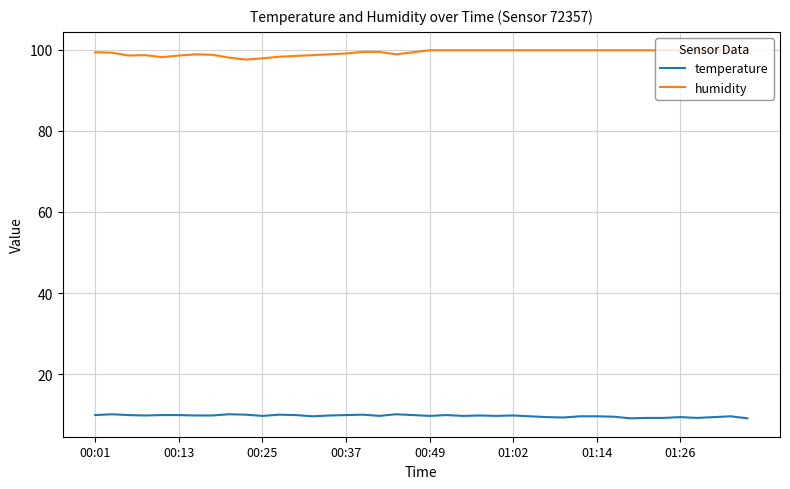

True or false: humidity and temperature intersect in this chart.

False